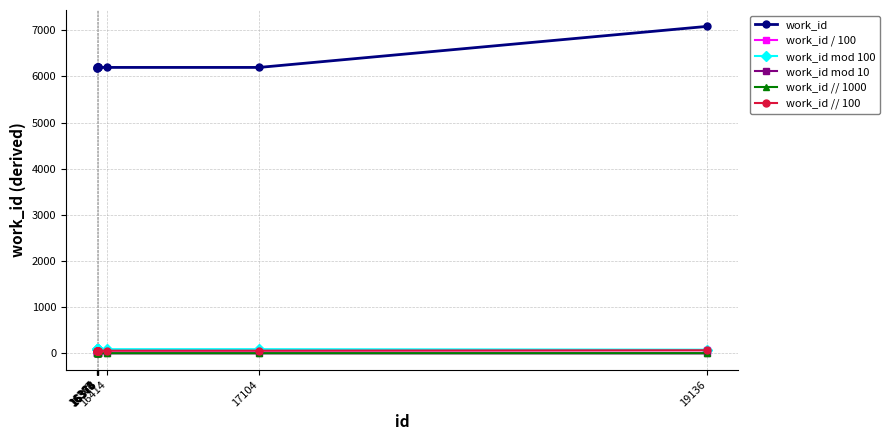

True or false: work_id mod 100 and work_id // 1000 cross at least once.

False